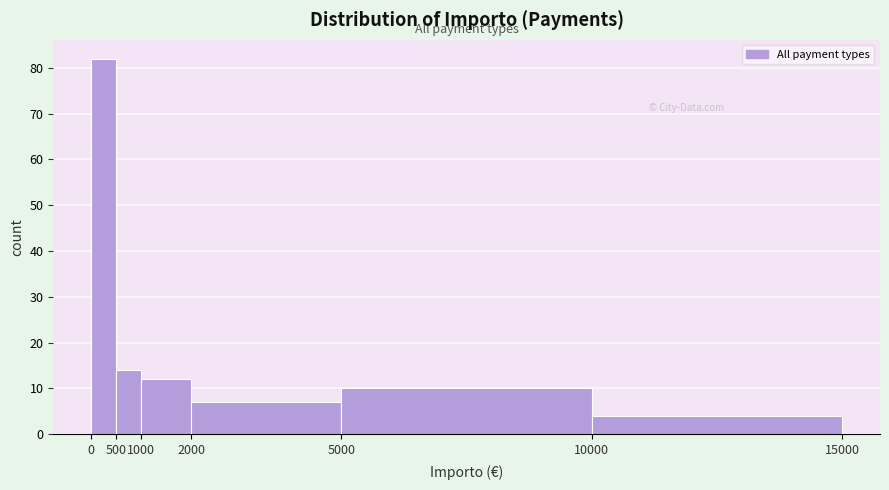

What is the height of the bar covering 2000 to 5000 on the x-axis? The values are not printed on the chart, so give them approximately, as read against the axis.

7